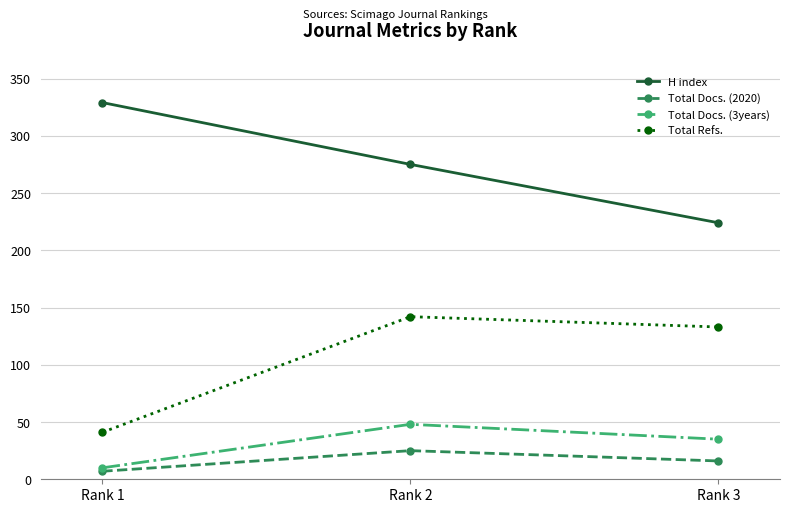

The value of Total Docs. (2020) at Rank 2 is 12. True or false?

False